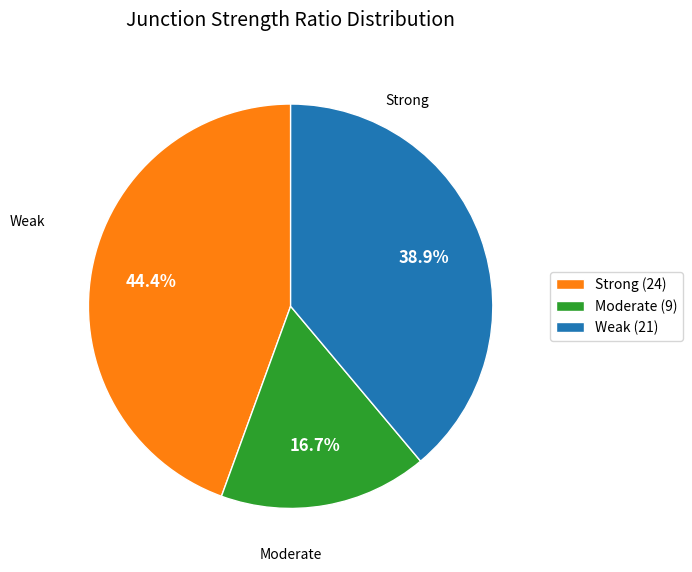

Between Strong (24) and Weak (21), which is larger?

Strong (24)